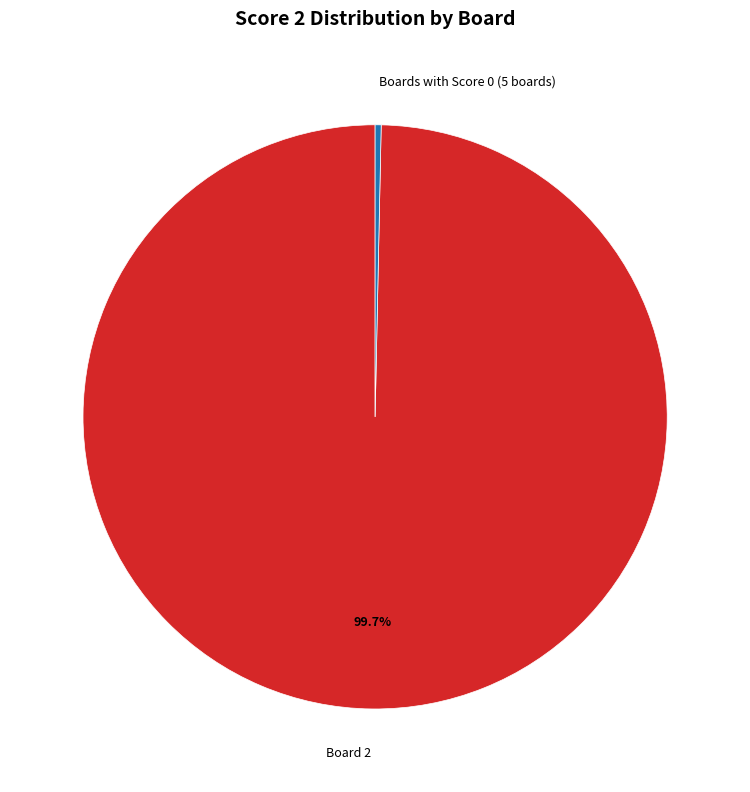

What is the smallest slice in the pie chart?

Boards with Score 0 (5 boards)